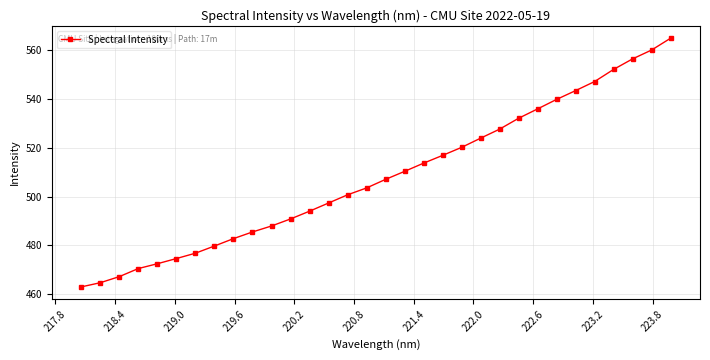

What is the smallest value displayed?

462.9